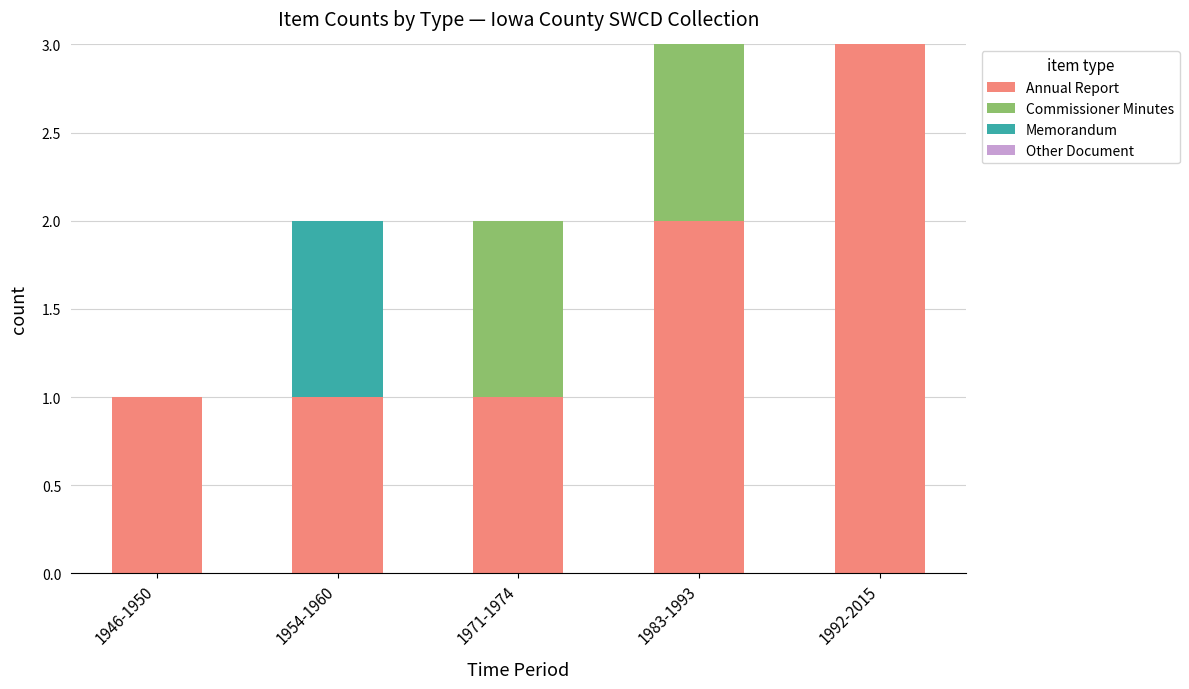

Is it true that Annual Report equals 3 at 1992-2015?

True